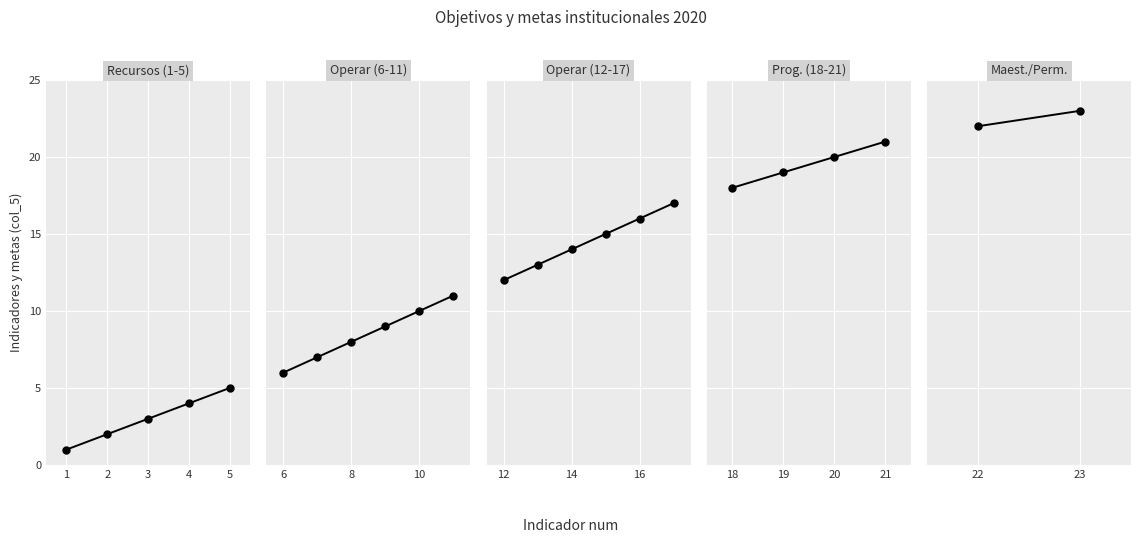

At how many categories does at least one series exceed 10?

13